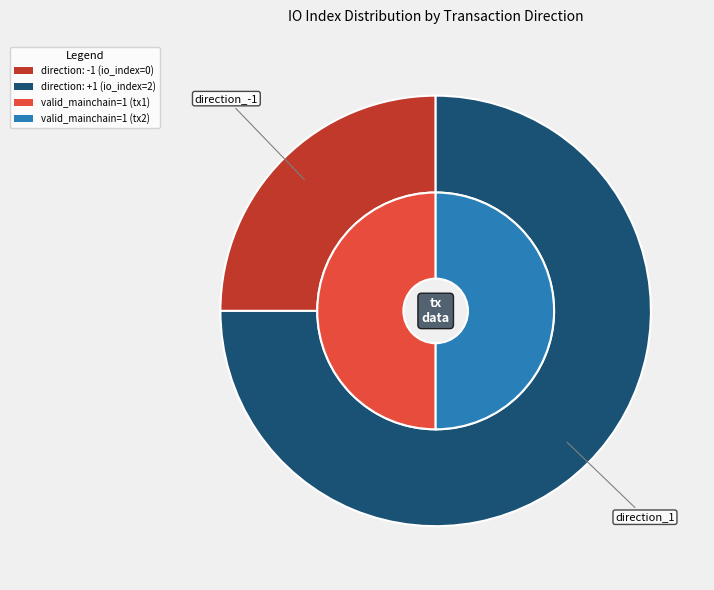

Rank the categories by value from highest to lowest.

direction_1, direction_-1